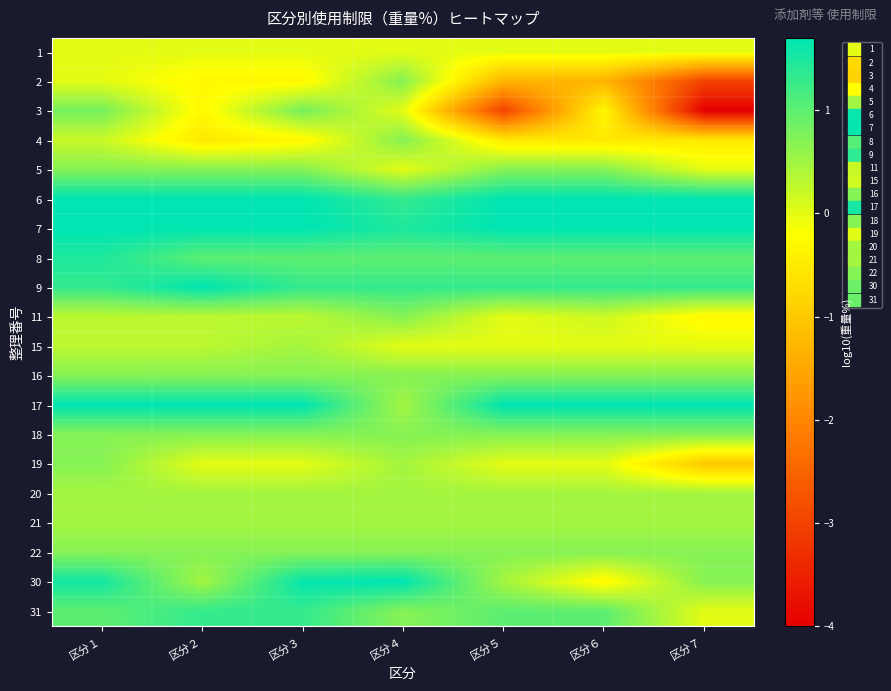

Rank the series by their maximum value, from highest to lowest.

6, 7, 9, 17, 30, 8, 31, 3, 2, 4, 5, 11, 16, 18, 19, 22, 15, 20, 21, 1